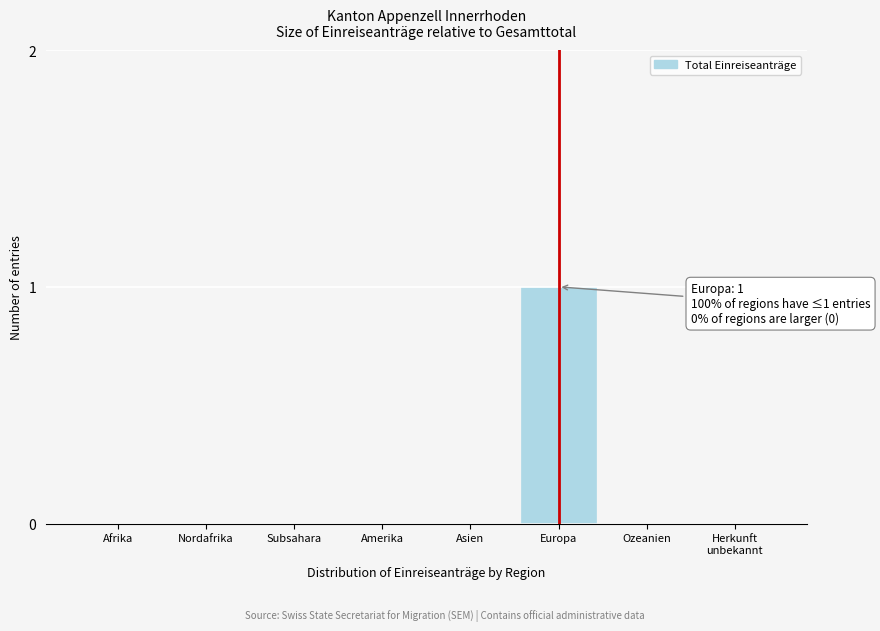

The value at Europa is 1. True or false?

True